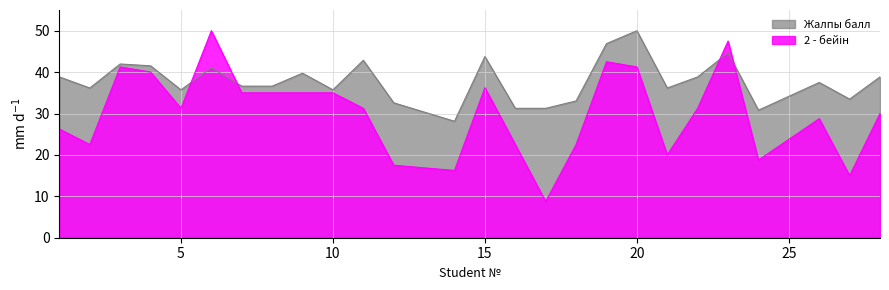

How many data points in Жалпы балл are above 37?

13